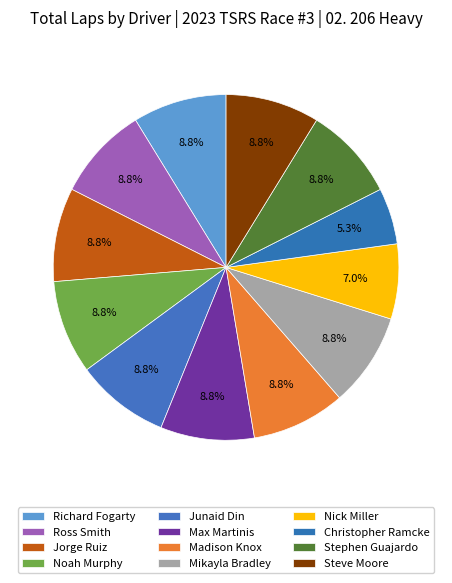

How many slices are in this pie chart?

12